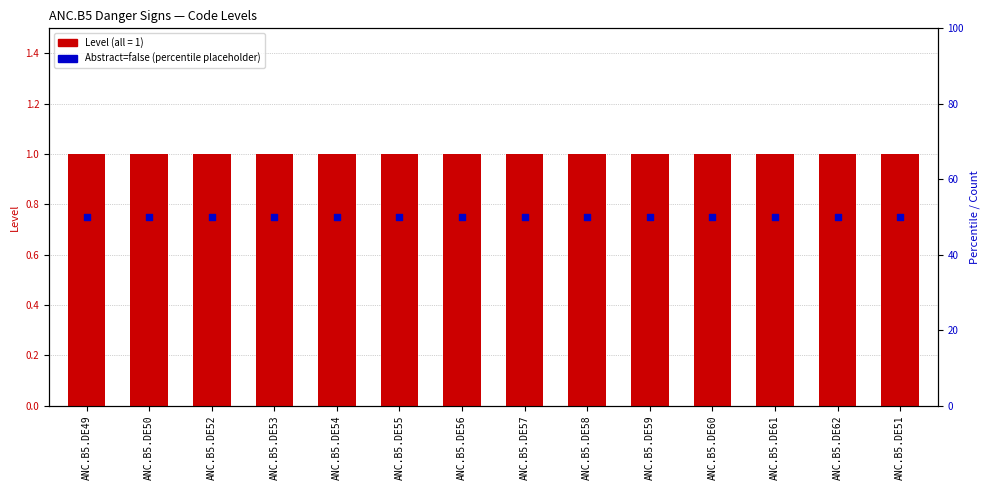

At which category is the sum across all series the highest?

ANC.B5.DE49